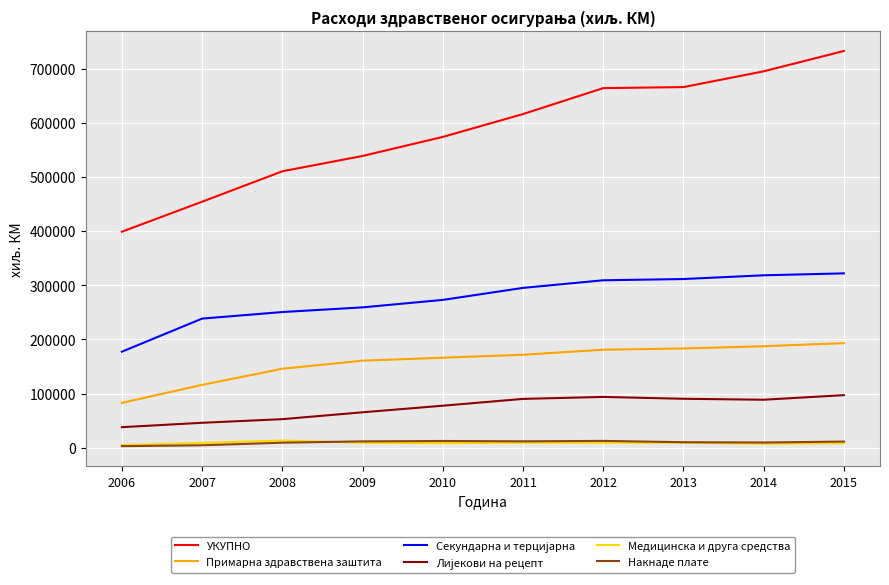

The value of УКУПНО at 2015 is 732376. True or false?

True